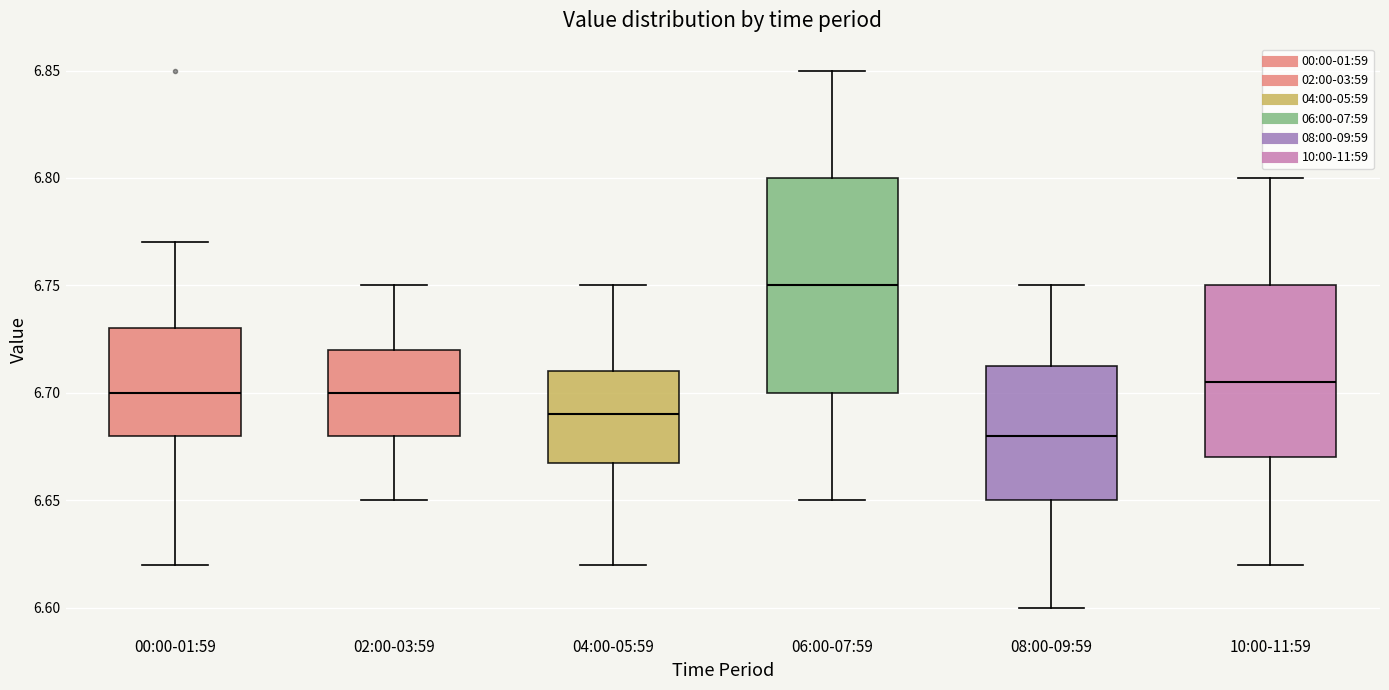

Which box's median line is the highest?

06:00-07:59